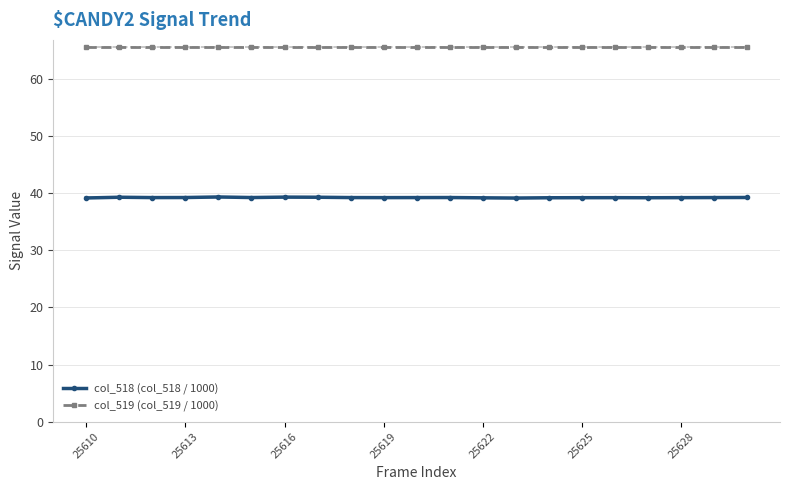

Does the chart have visible grid lines?

Yes